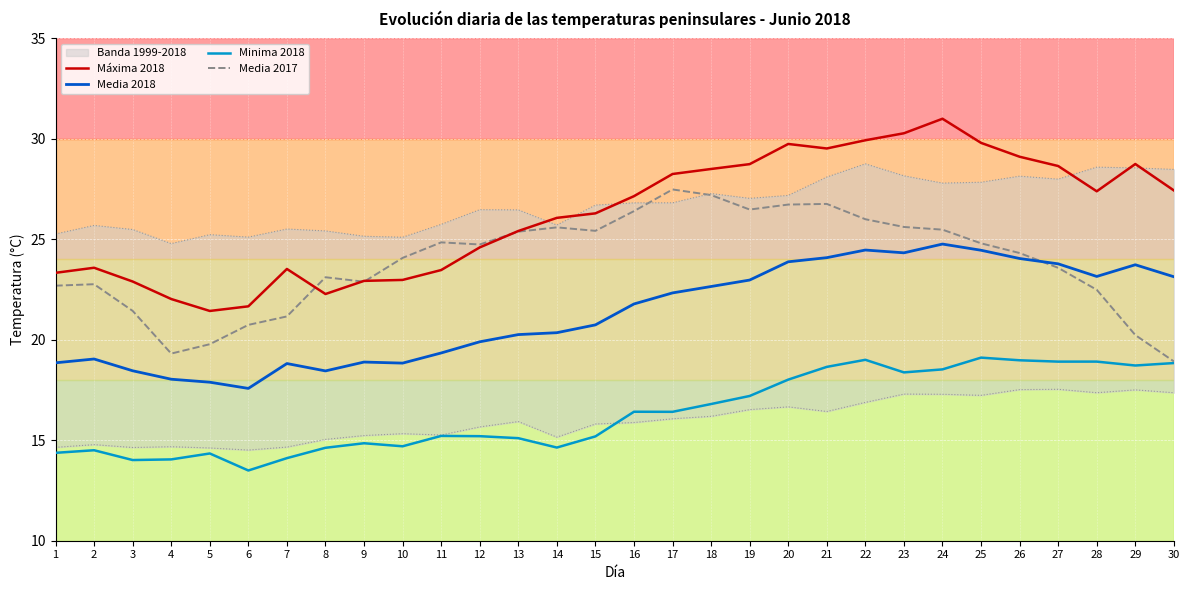

Where does the Media 2018 series first go above 21?

16